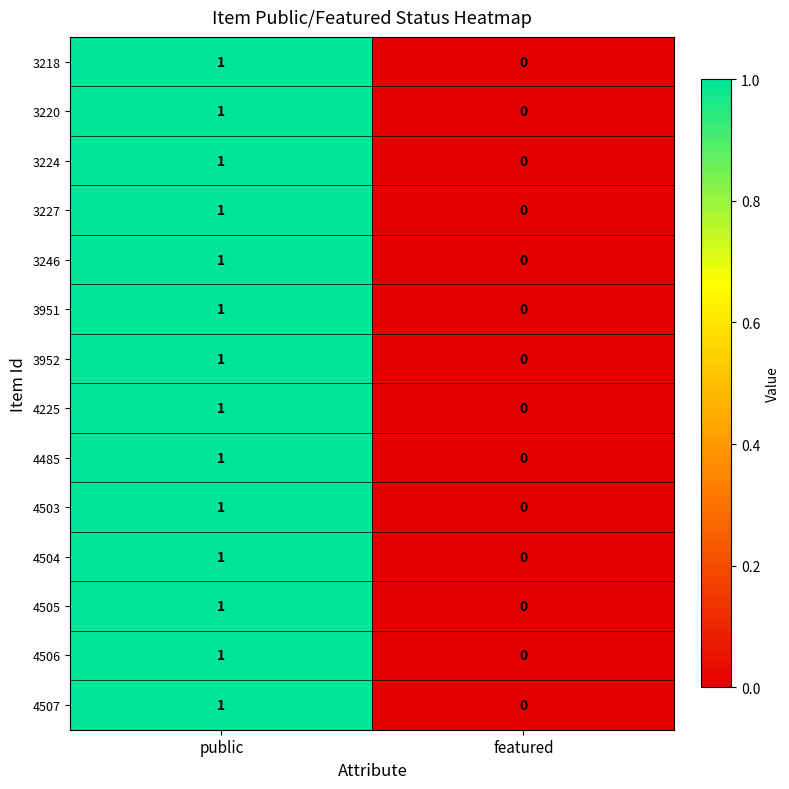

What is the total value across all series at public?

14